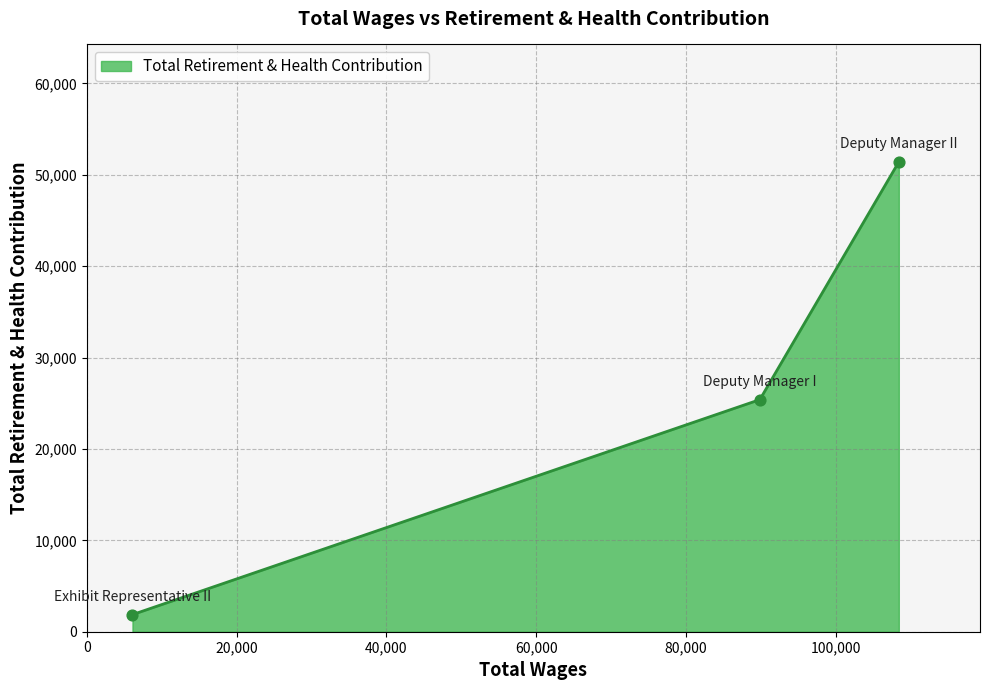

What is the difference between the maximum and minimum values?

49537